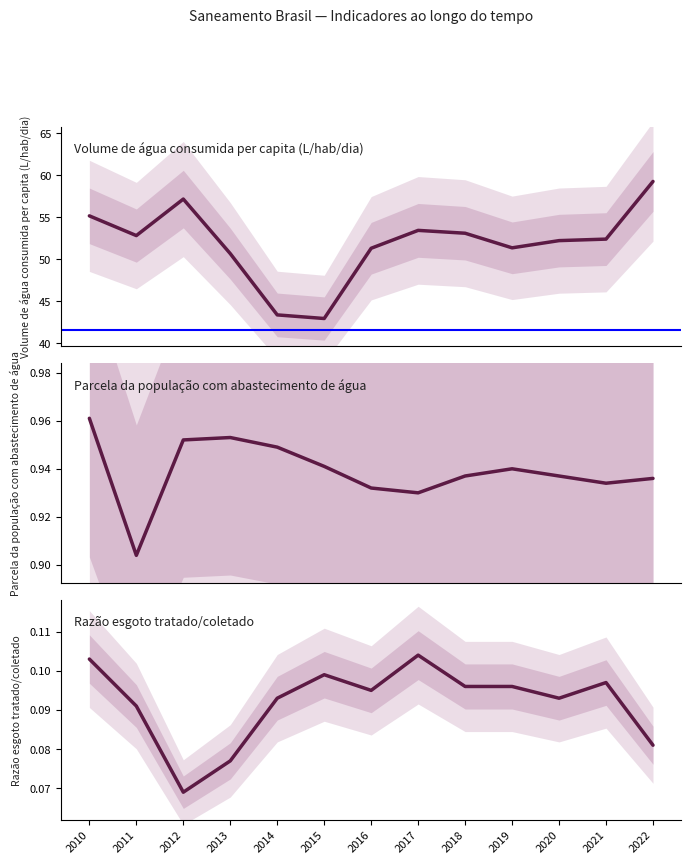

Which category has the highest value in the Razão esgoto tratado/coletado series?

2017